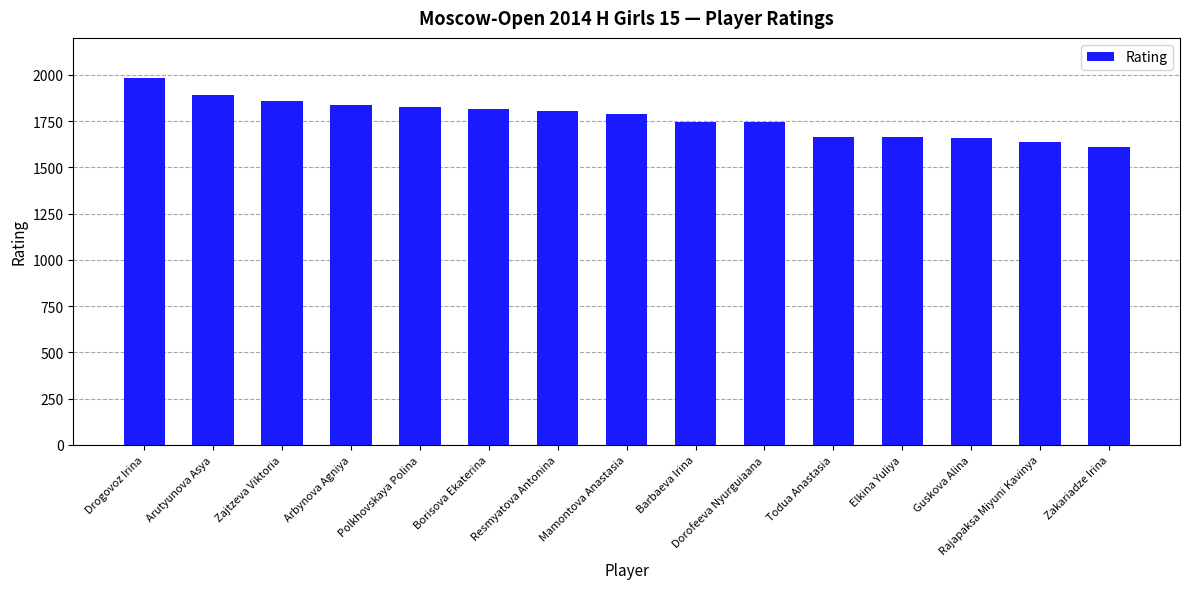

The value at Arbynova Agniya is 1100. True or false?

False